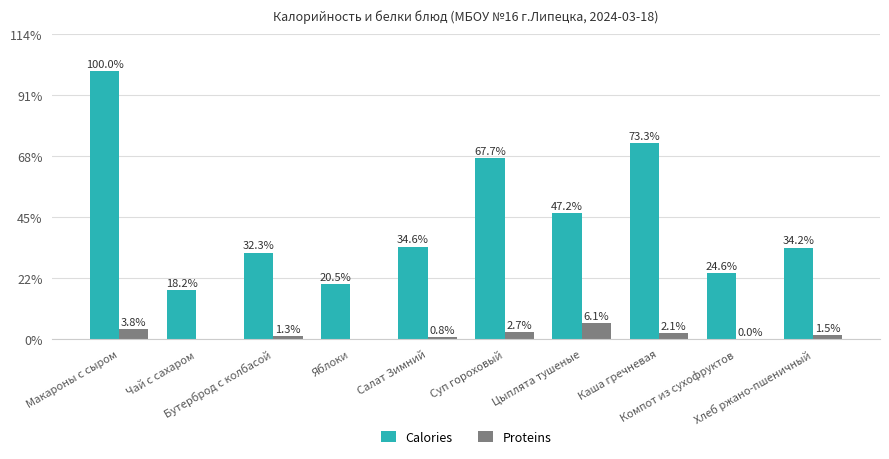

What is the label of the 10th bar from the left?

Хлеб ржано-пшеничный